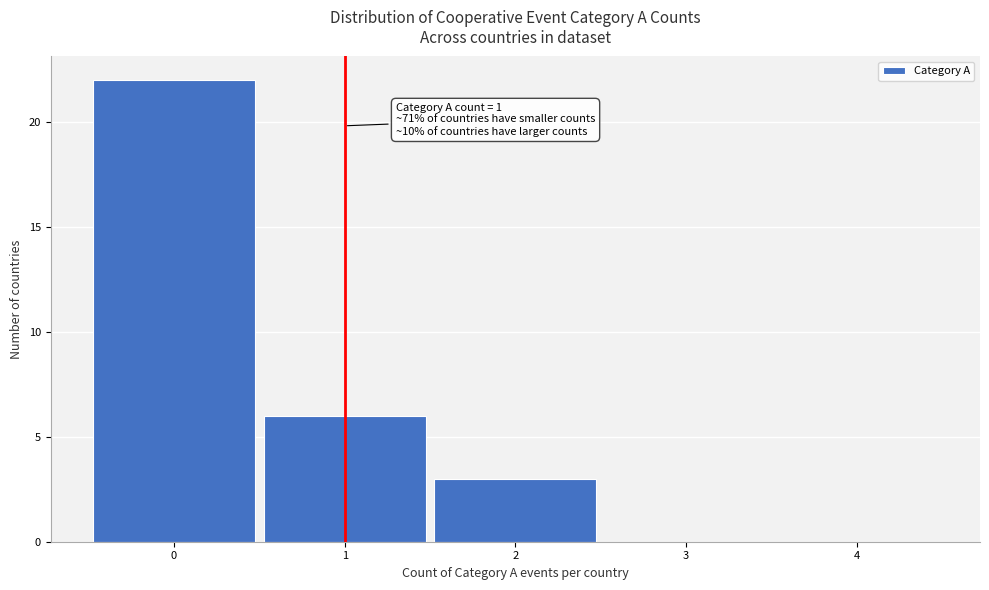

Which range on the x-axis has the tallest bar?

-0.5 to 0.5